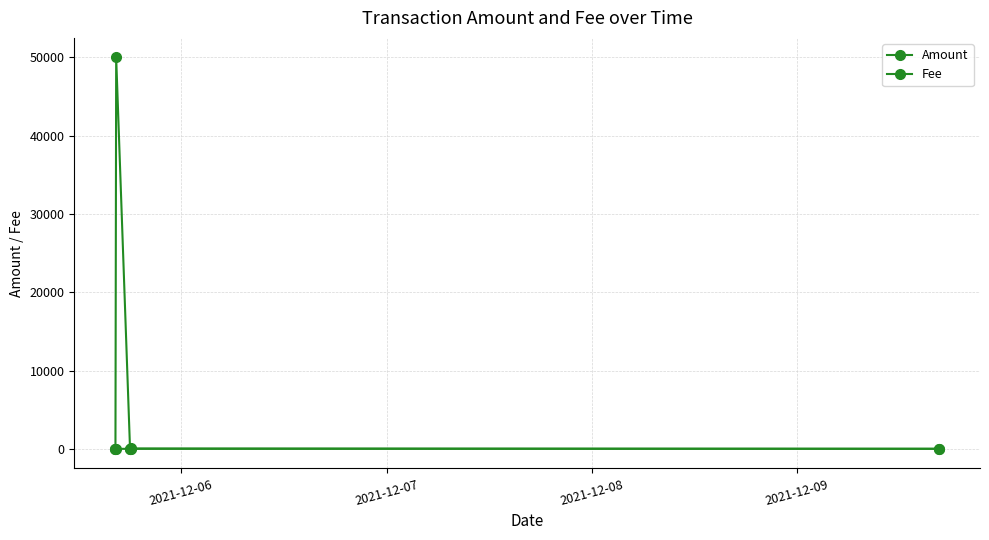

Does the chart have visible grid lines?

Yes